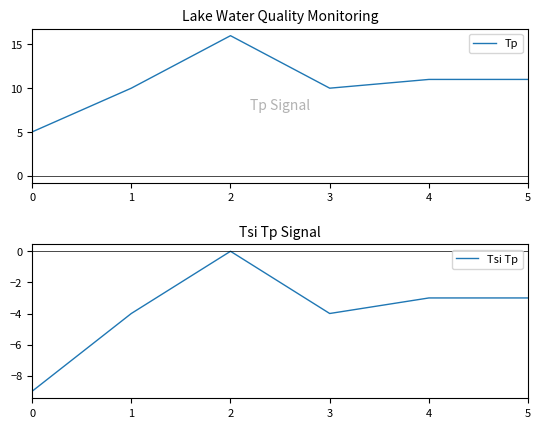

What is the highest value of the Tp series?

16